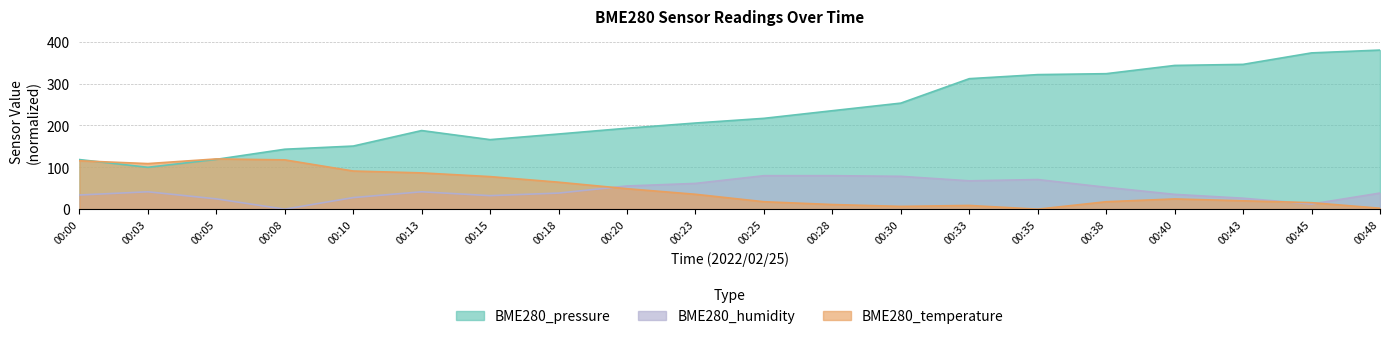

Reading left to right, list all the values displayed in this chart.

BME280_pressure: 00:00=118.5	00:03=100.0	00:05=119.0	00:08=143.2	00:10=150.8	00:13=187.8	00:15=166.1	00:18=179.5	00:20=193.4	00:23=205.8	00:25=216.9	00:28=235.2	00:30=253.3	00:33=311.7	00:35=321.4	00:38=323.6	00:40=343.3	00:43=345.9	00:45=373.3	00:48=380.0
BME280_temperature: 00:00=115.6	00:03=108.9	00:05=120.0	00:08=117.8	00:10=91.1	00:13=86.7	00:15=77.8	00:18=64.4	00:20=48.9	00:23=35.6	00:25=17.8	00:28=11.1	00:30=6.7	00:33=8.9	00:35=0.0	00:38=17.8	00:40=24.4	00:43=20.0	00:45=15.6	00:48=2.2
BME280_humidity: 00:00=33.8	00:03=41.5	00:05=24.6	00:08=0.0	00:10=27.7	00:13=41.5	00:15=32.3	00:18=38.5	00:20=55.4	00:23=61.5	00:25=80.0	00:28=80.0	00:30=78.5	00:33=67.7	00:35=70.8	00:38=52.3	00:40=35.4	00:43=26.2	00:45=12.3	00:48=38.5